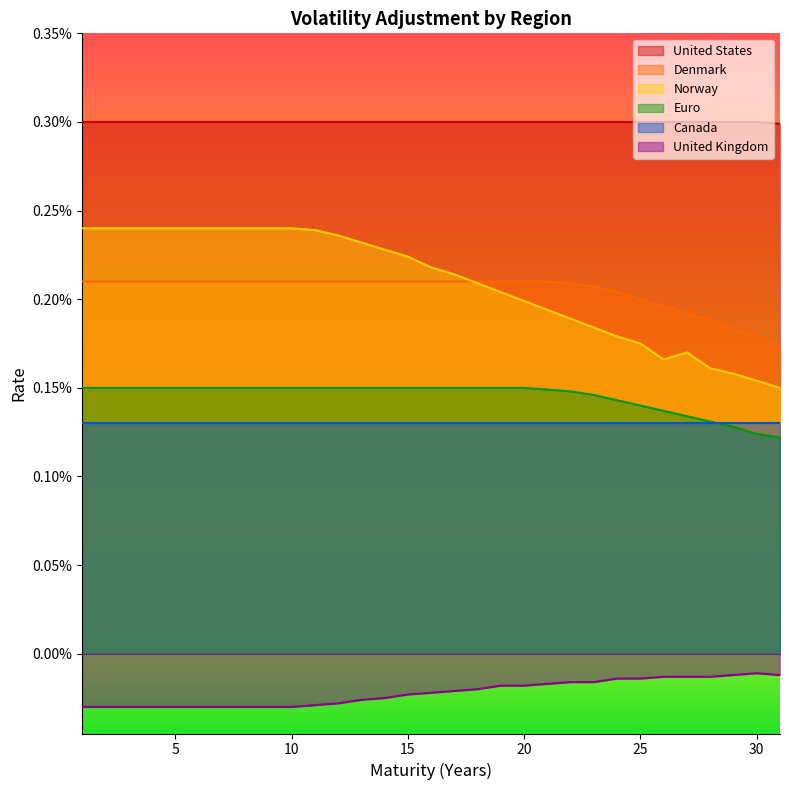

At how many categories does at least one series exceed 0?

31